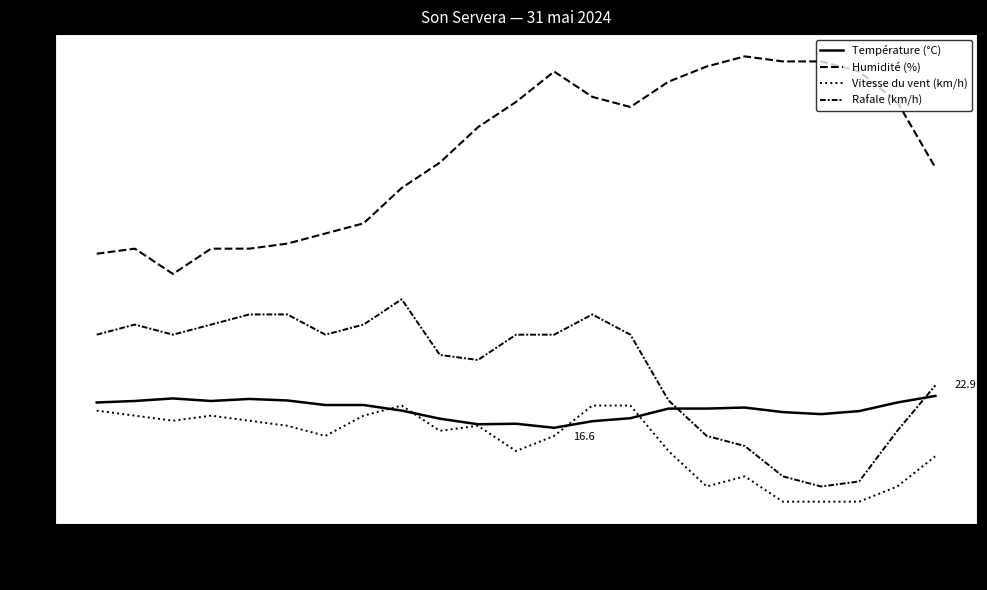

True or false: Rafale (km/h) and Vitesse du vent (km/h) cross at least once.

False